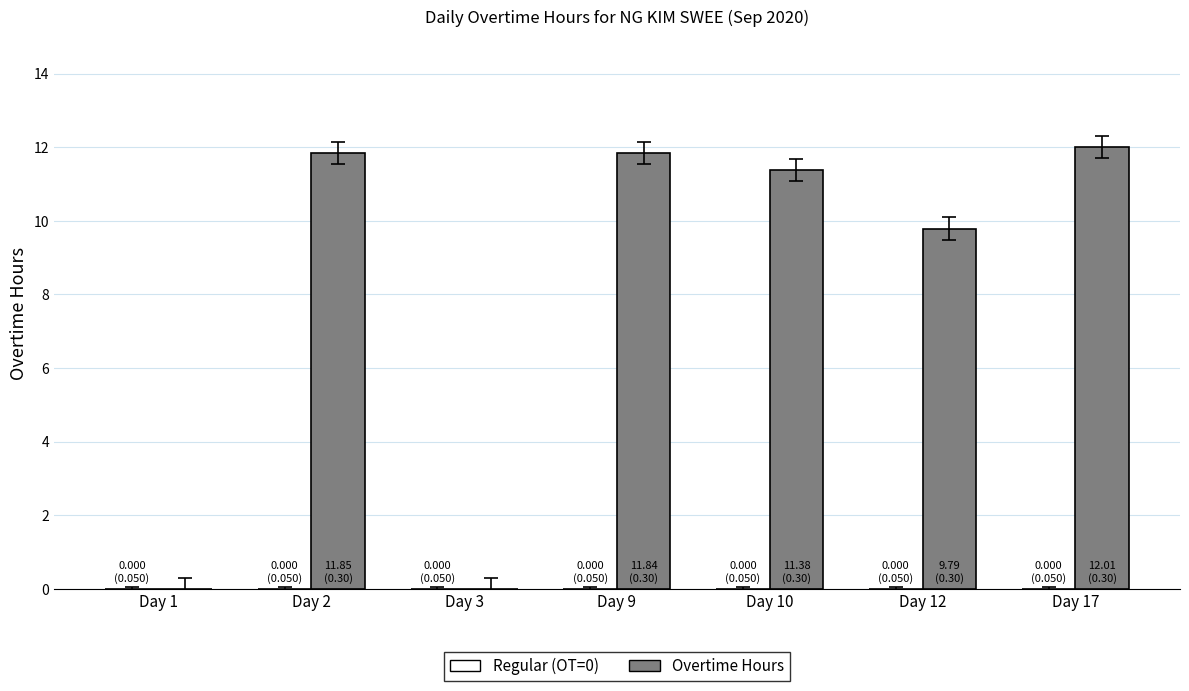

Where does the data first go above 11?

Day 2